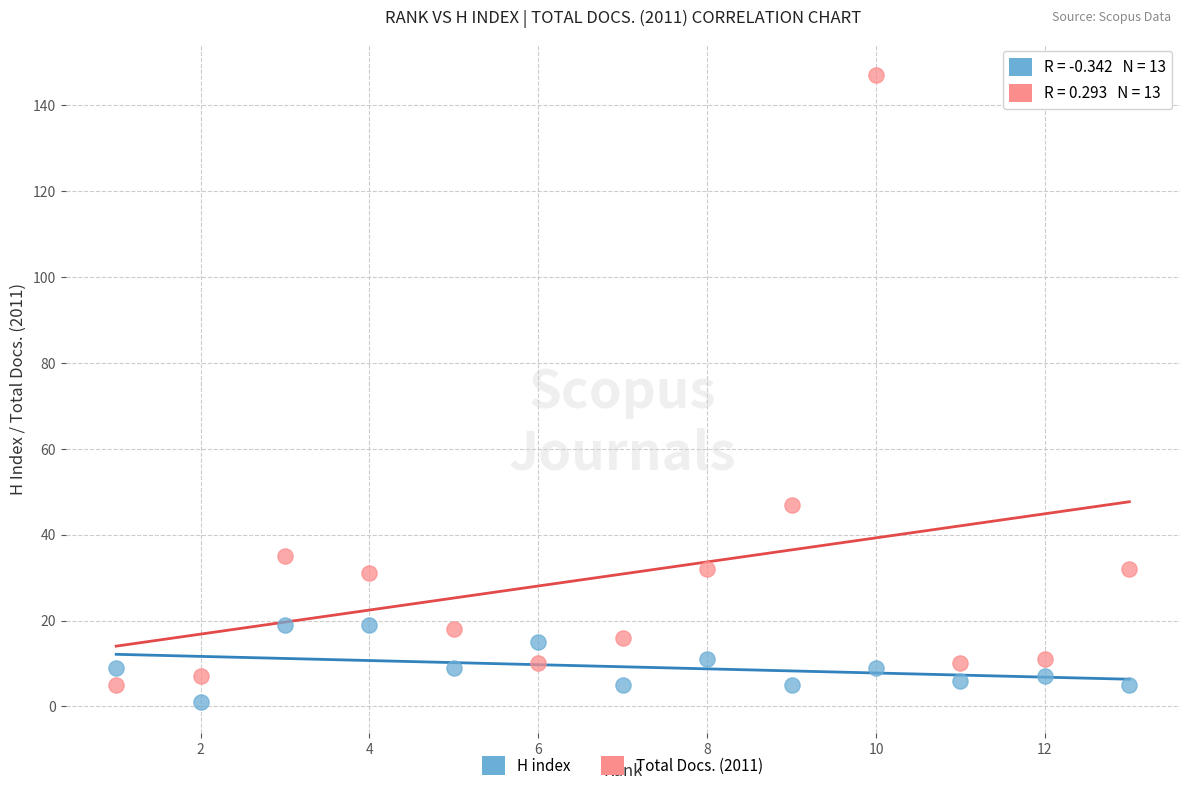

Which series has the widest spread of Y values?

Total Docs. (2011)